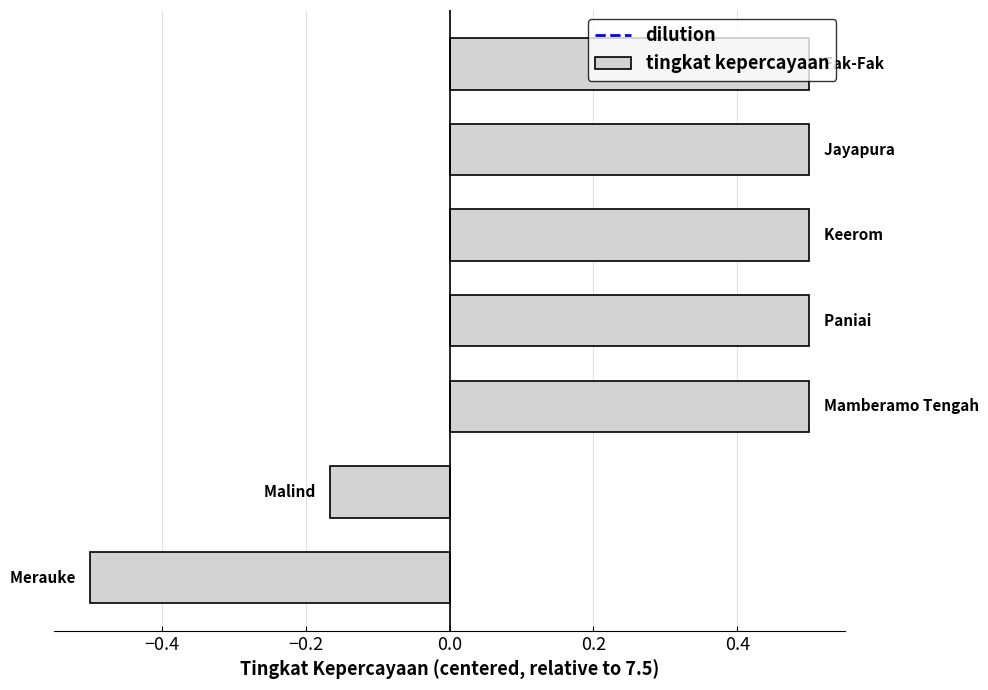

How many values are between 0 and 1?

5